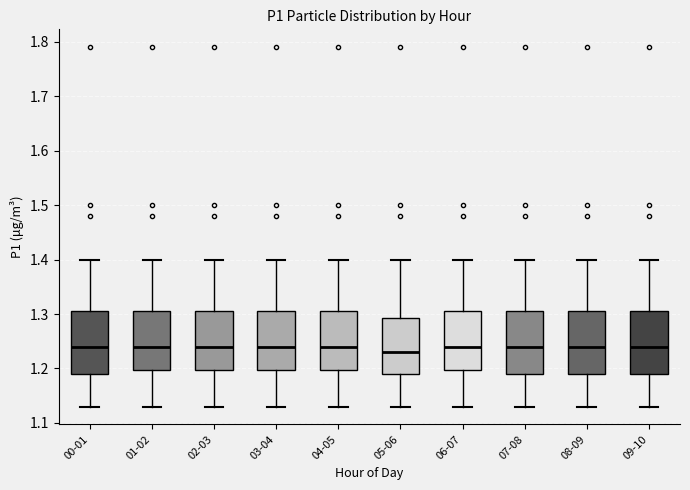

Reading left to right, read every box against the y-axis: the position of its median line, the range the box covers, and the ends of its whiskers. The values are not printed on the chart, so give them approximately, as read against the axis.

00-01: median 1.24, box 1.19 to 1.31, whiskers 1.13 to 1.40
01-02: median 1.24, box 1.20 to 1.31, whiskers 1.13 to 1.40
02-03: median 1.24, box 1.20 to 1.31, whiskers 1.13 to 1.40
03-04: median 1.24, box 1.20 to 1.31, whiskers 1.13 to 1.40
04-05: median 1.24, box 1.20 to 1.31, whiskers 1.13 to 1.40
05-06: median 1.23, box 1.19 to 1.29, whiskers 1.13 to 1.40
06-07: median 1.24, box 1.20 to 1.31, whiskers 1.13 to 1.40
07-08: median 1.24, box 1.19 to 1.31, whiskers 1.13 to 1.40
08-09: median 1.24, box 1.19 to 1.31, whiskers 1.13 to 1.40
09-10: median 1.24, box 1.19 to 1.31, whiskers 1.13 to 1.40